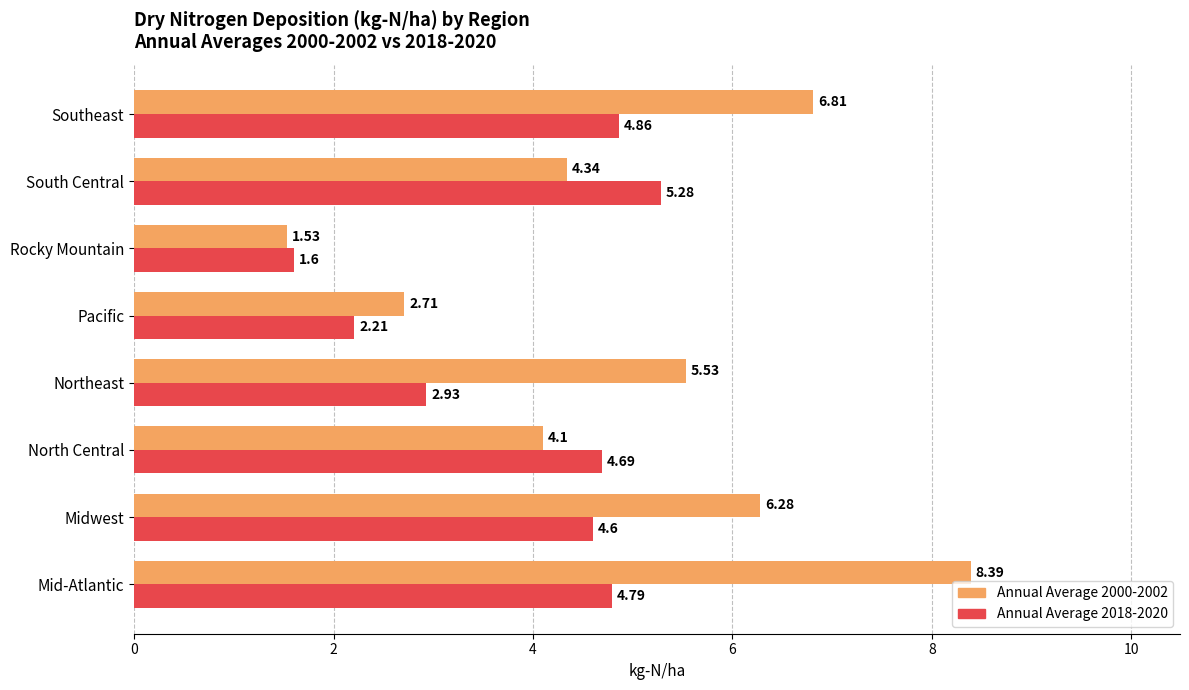

List the labels in order of Annual Average 2000-2002 value, smallest first.

Rocky Mountain, Pacific, North Central, South Central, Northeast, Midwest, Southeast, Mid-Atlantic